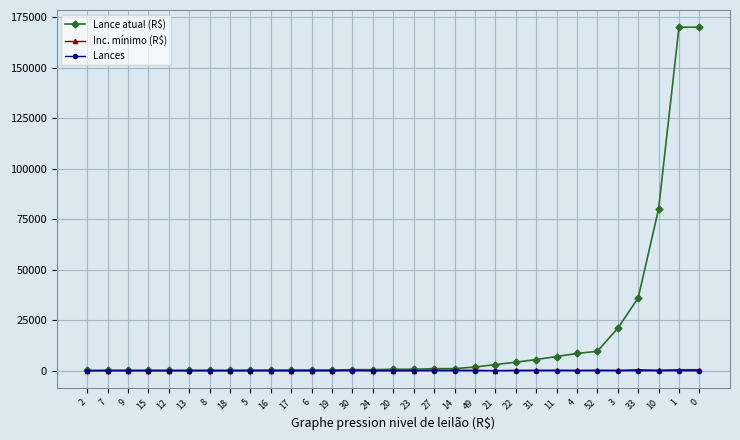

What is the difference between the highest and lowest values at 1?

170000